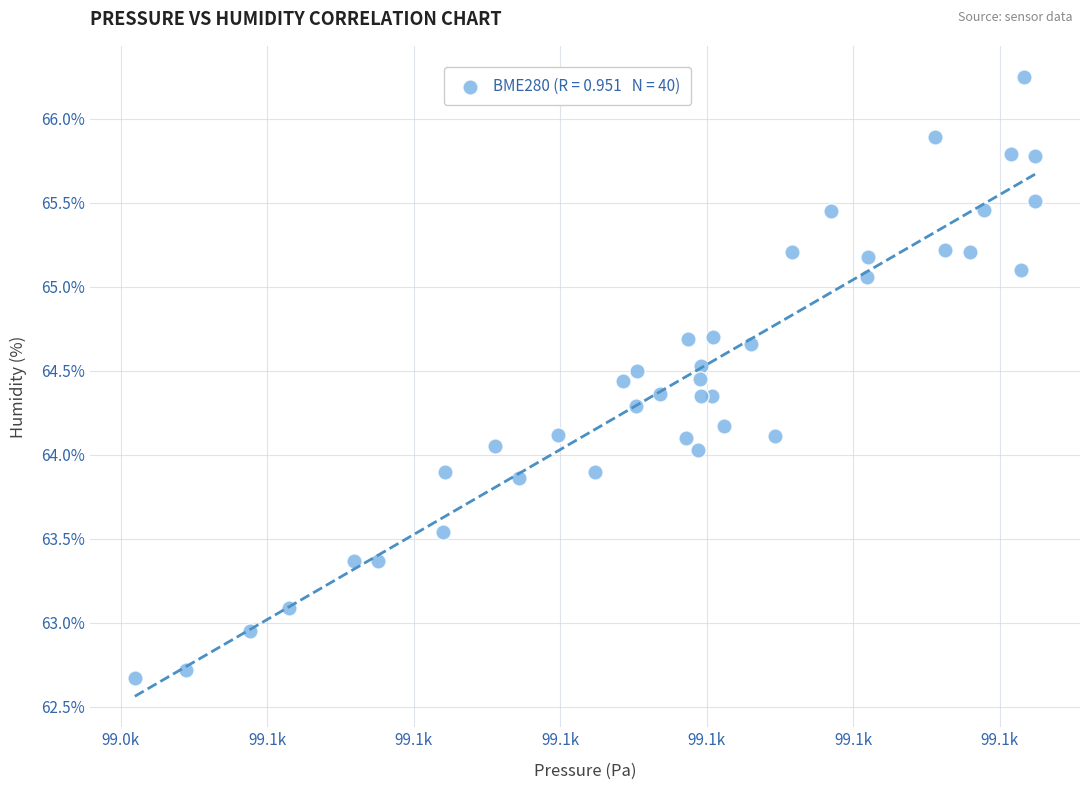

What is the range of Y values (max minus min)?

3.6